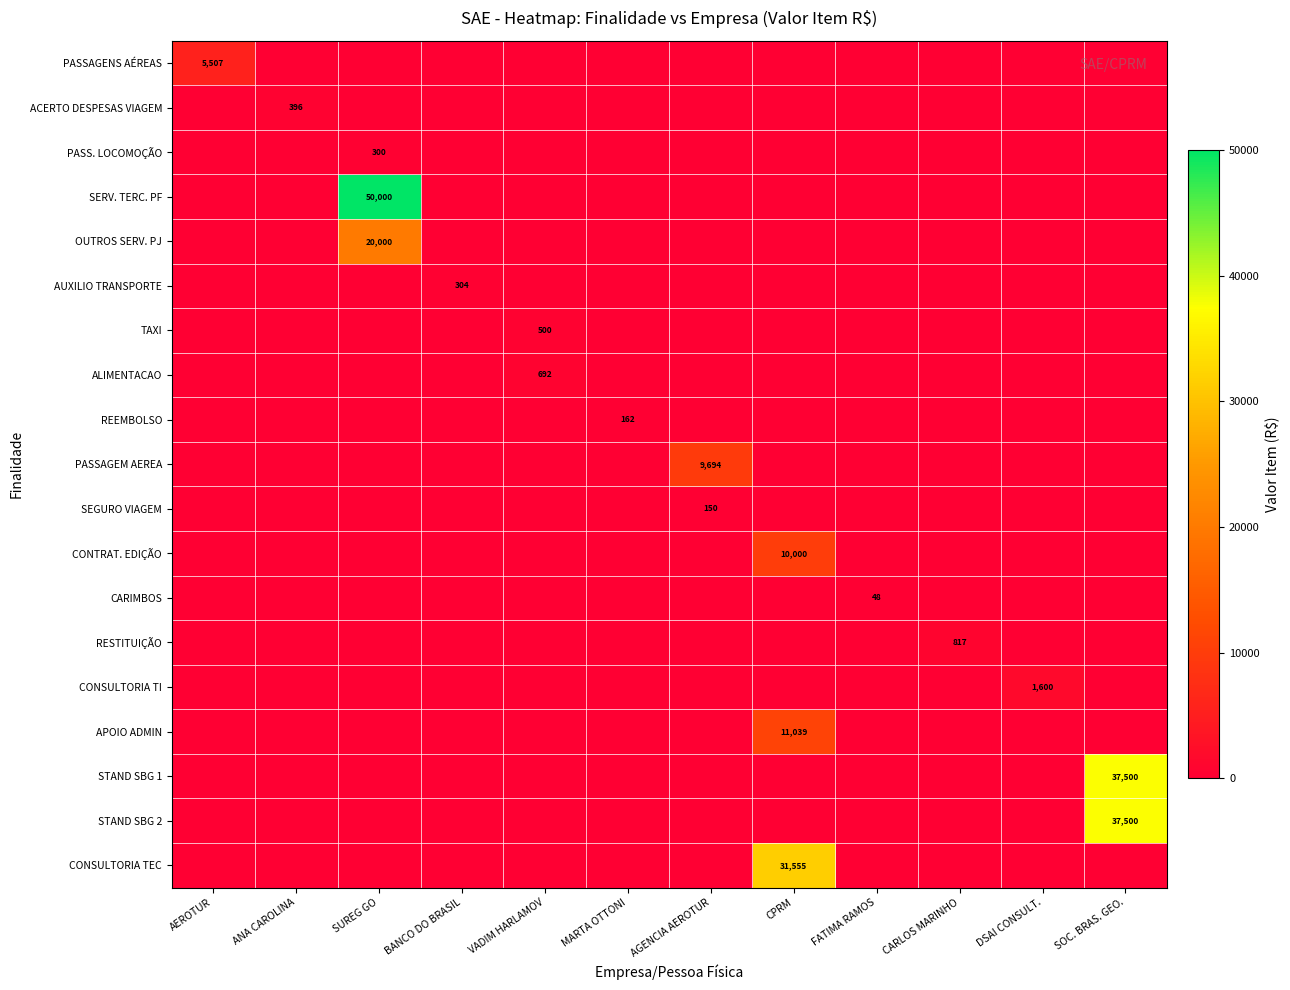

True or false: PASSAGEM AEREA has a value of 15176 at AGENCIA AEROTUR.

False